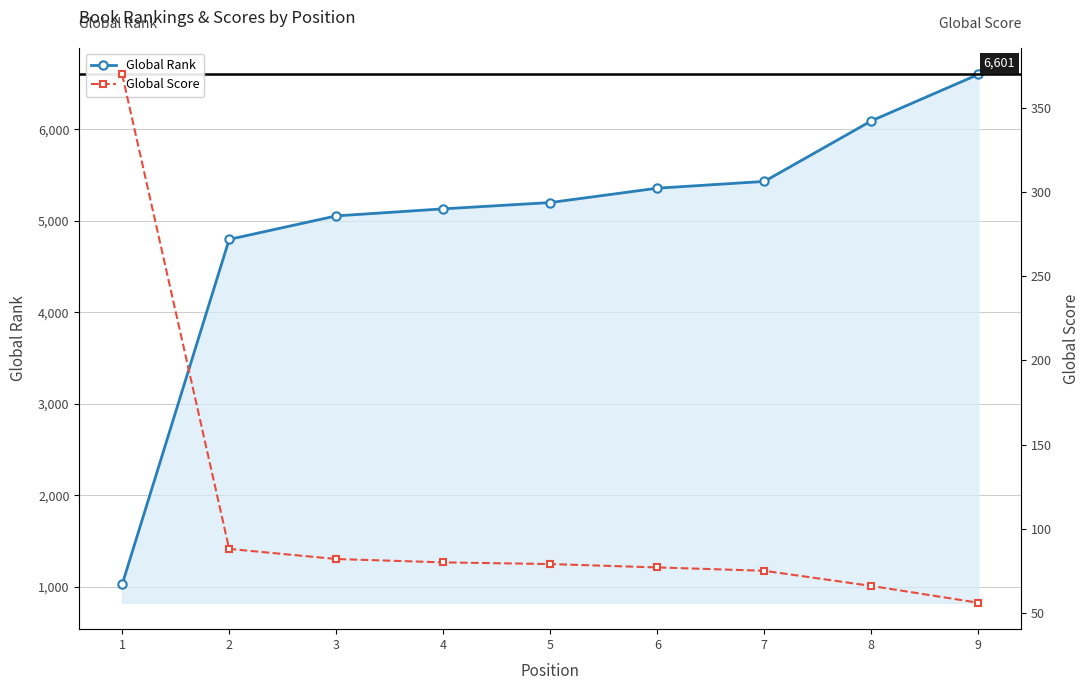

At how many categories does at least one series exceed 2929?

8